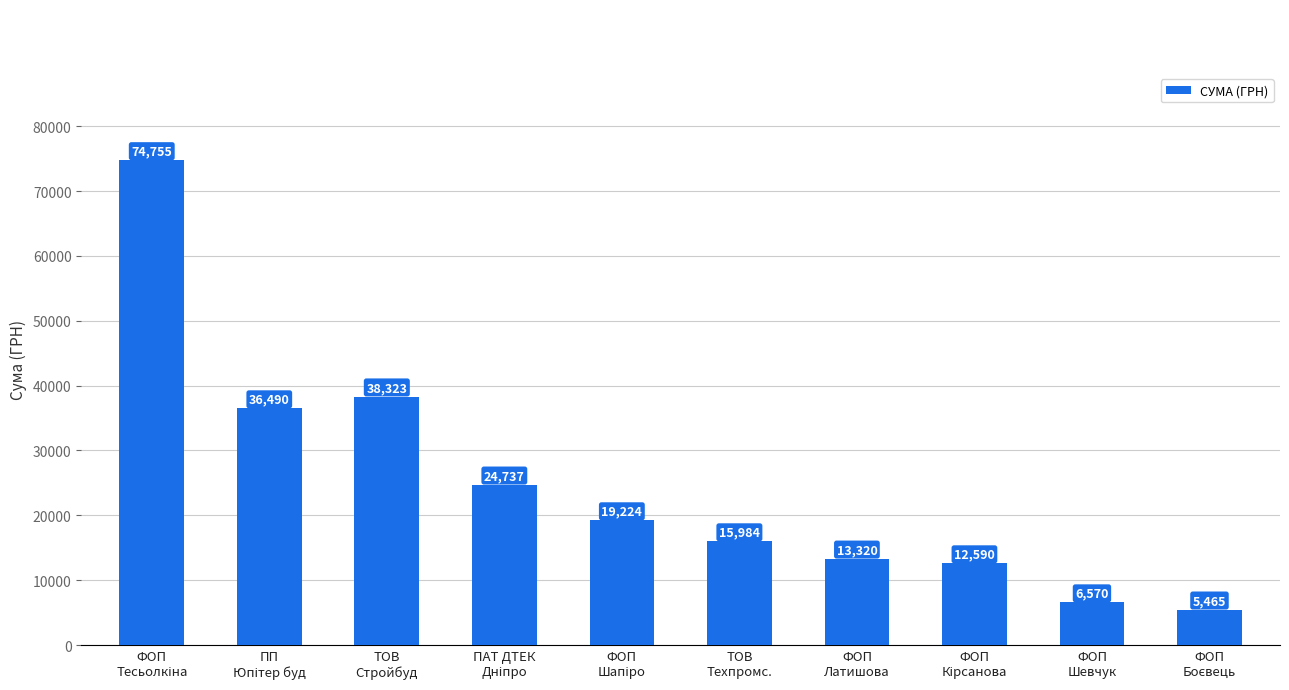

Where is the data nearest to the value 40109?

ТОВ
Стройбуд